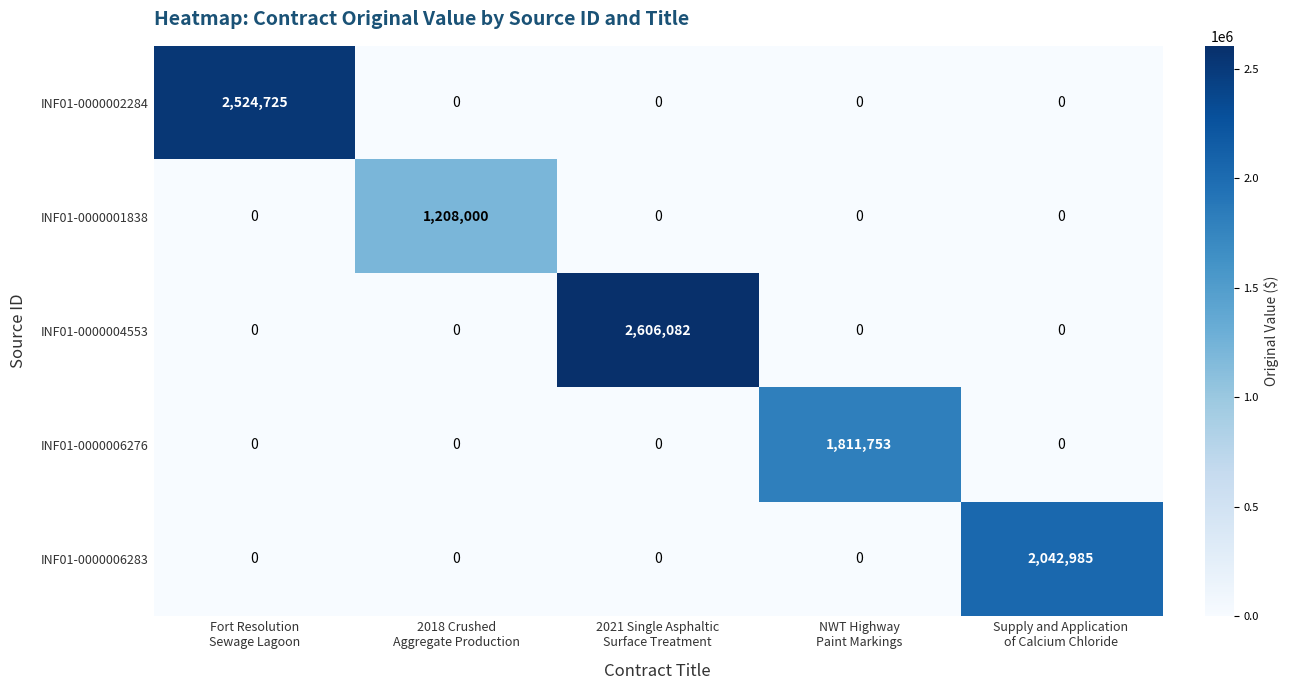

What is the maximum value shown in the chart?

2606082